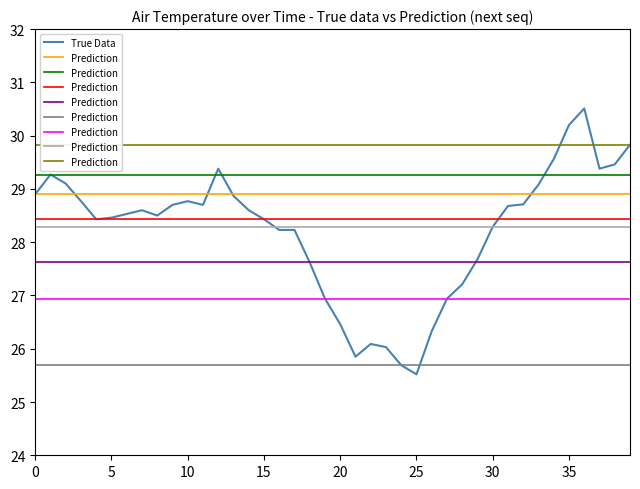

What is the difference between the maximum and minimum values in the True Data series?

5.0